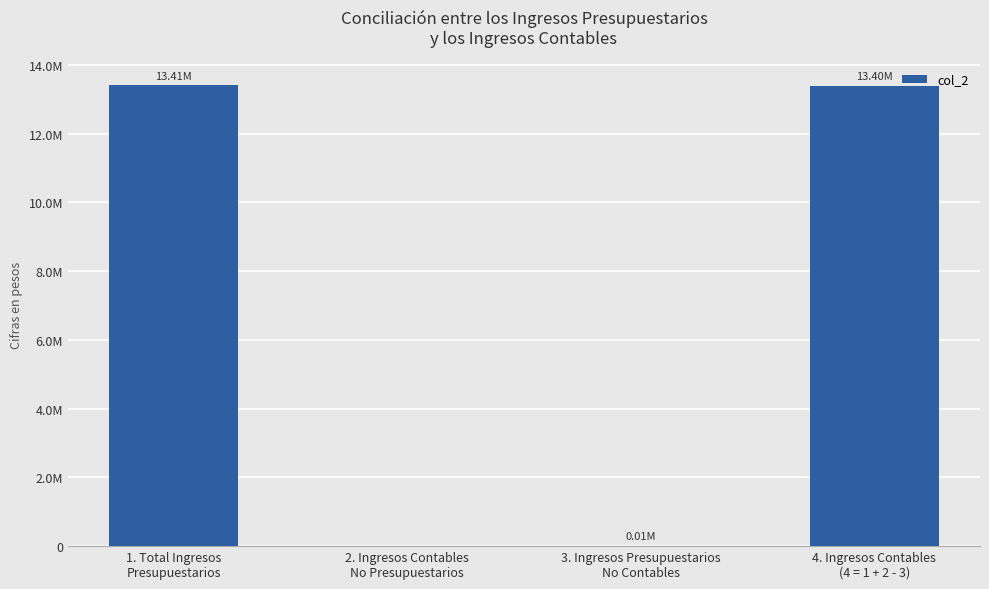

What is the change in value from 1. Total Ingresos
Presupuestarios to 2. Ingresos Contables
No Presupuestarios?

-13413797.9